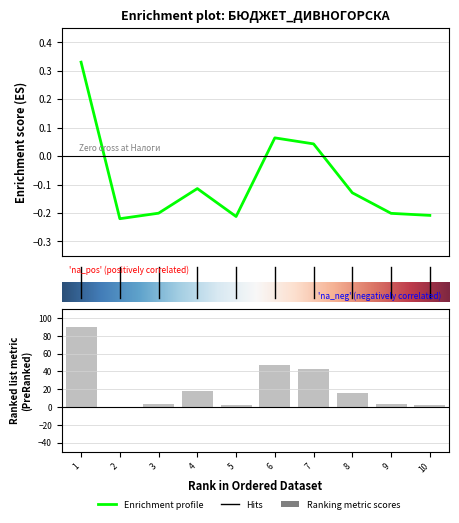

The value at Налоги на имущество is -0.1. True or false?

False